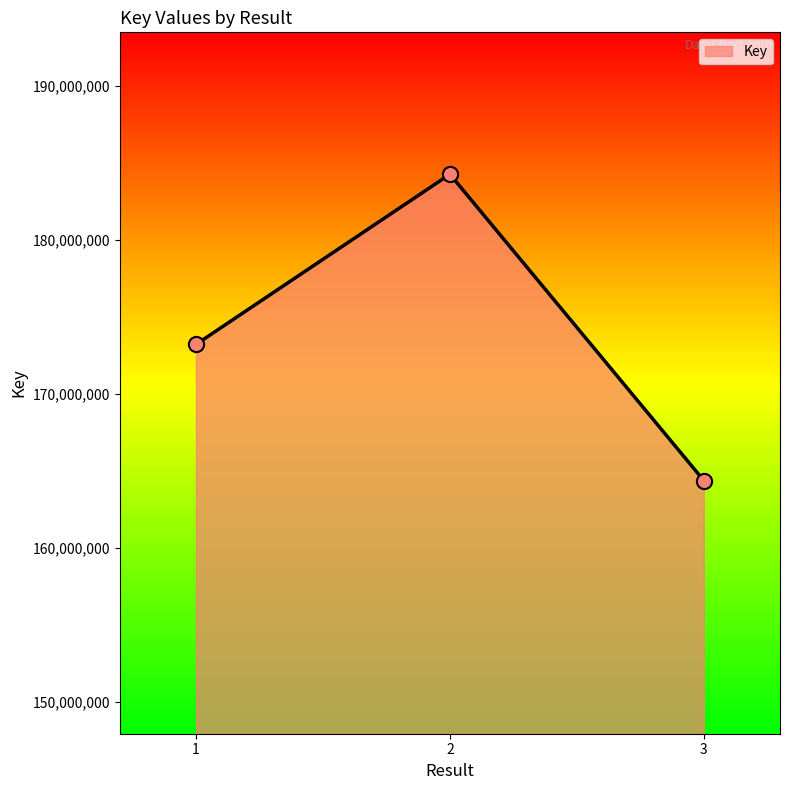

Between 1 and 2, which is larger?

2